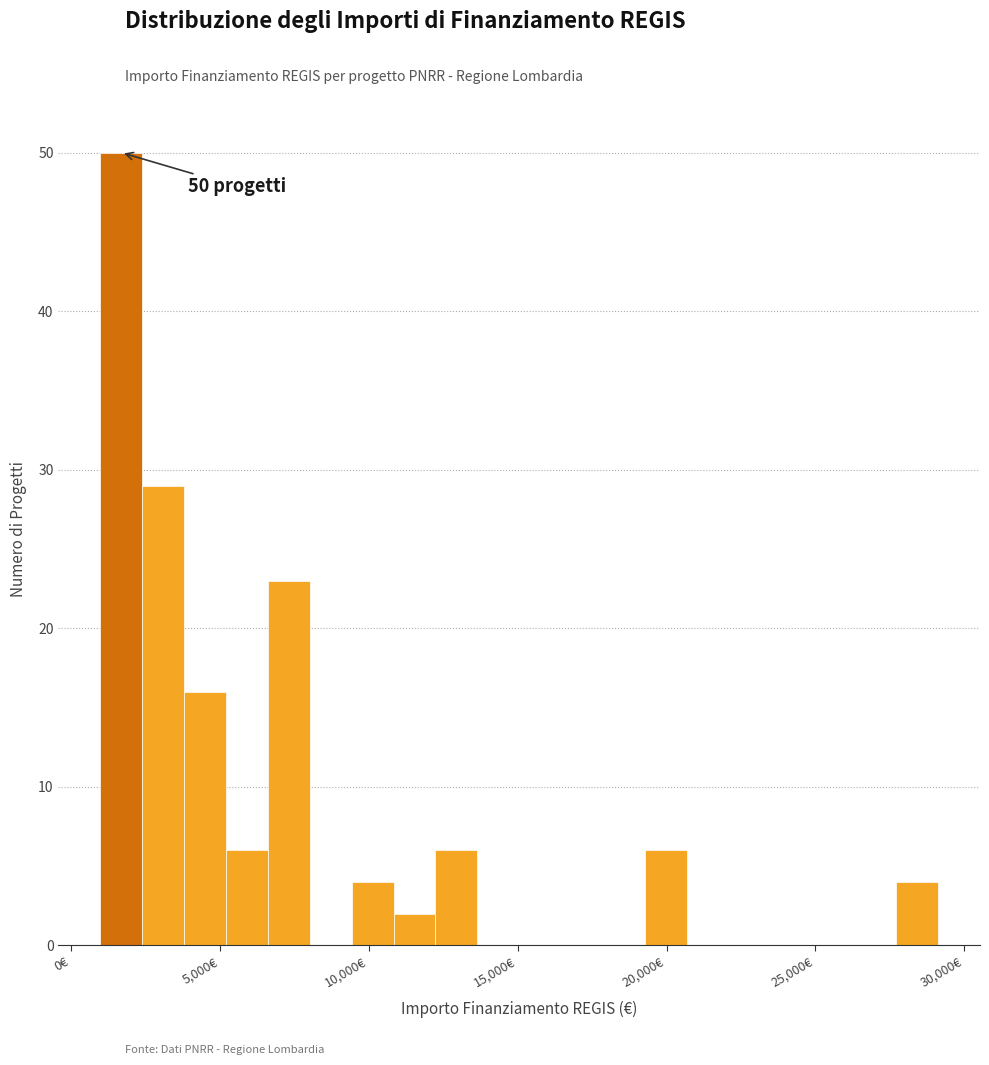

Read against the x-axis, roughly where is the centre of the tallest bar?

1500